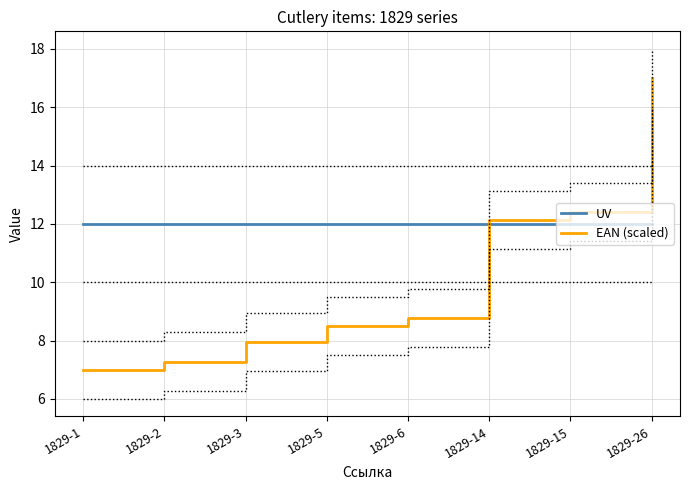

Which series changed the most between 1829-3 and 1829-14?

EAN (scaled)